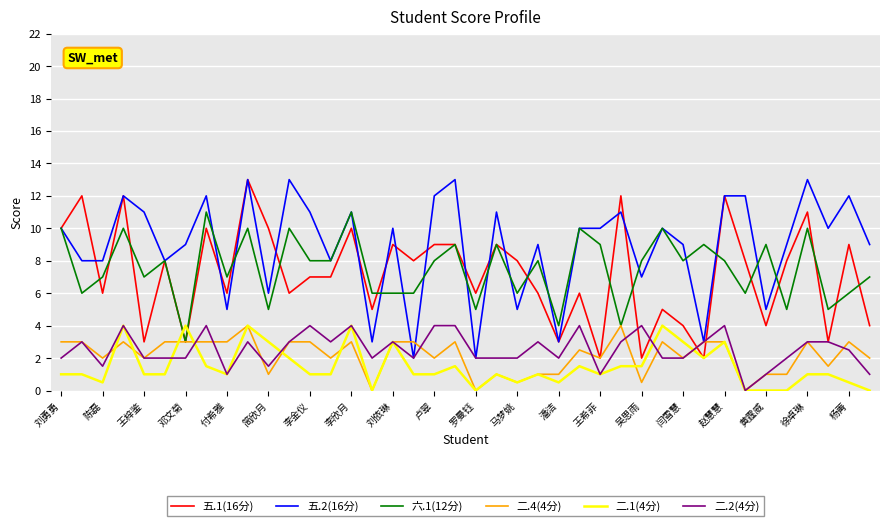

What is the highest value of the 六.1(12分) series?

11.0